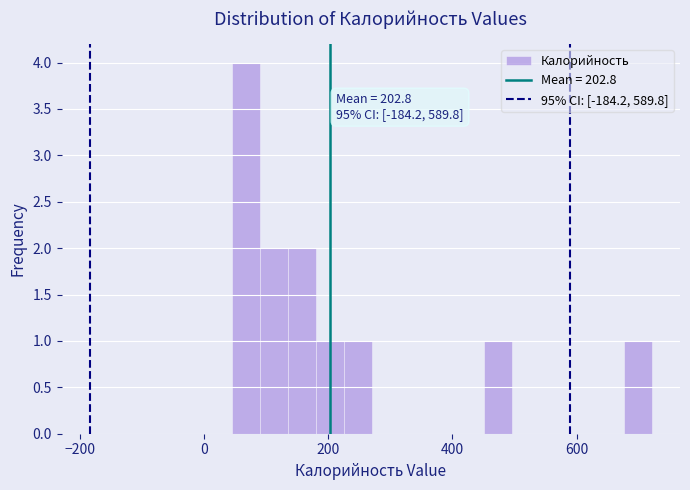

Around what value on the x-axis is the tallest bar? Give the approximate position of its centre, as read against the axis.

60